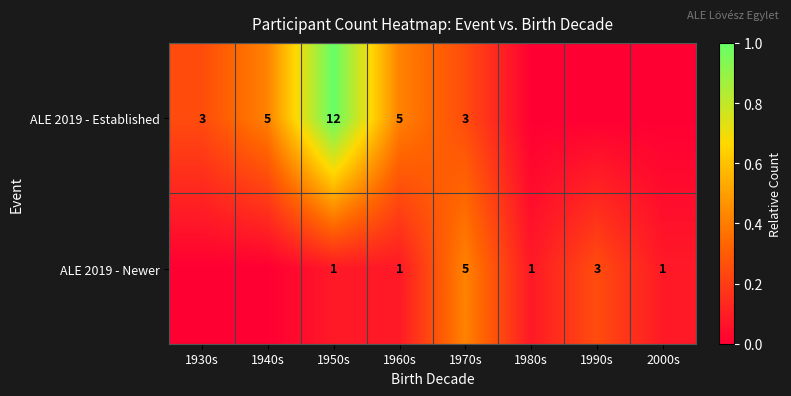

Rank the series at 1970s from lowest to highest value.

ALE 2019 - Established, ALE 2019 - Newer